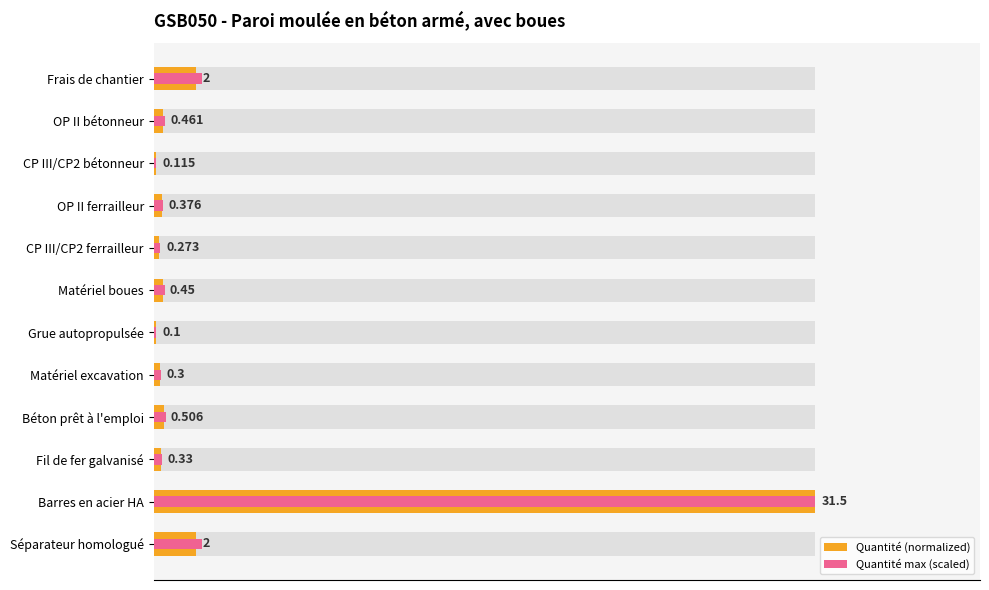

The value of Quantité (normalized) at Matériel boues is 0.0. True or false?

True